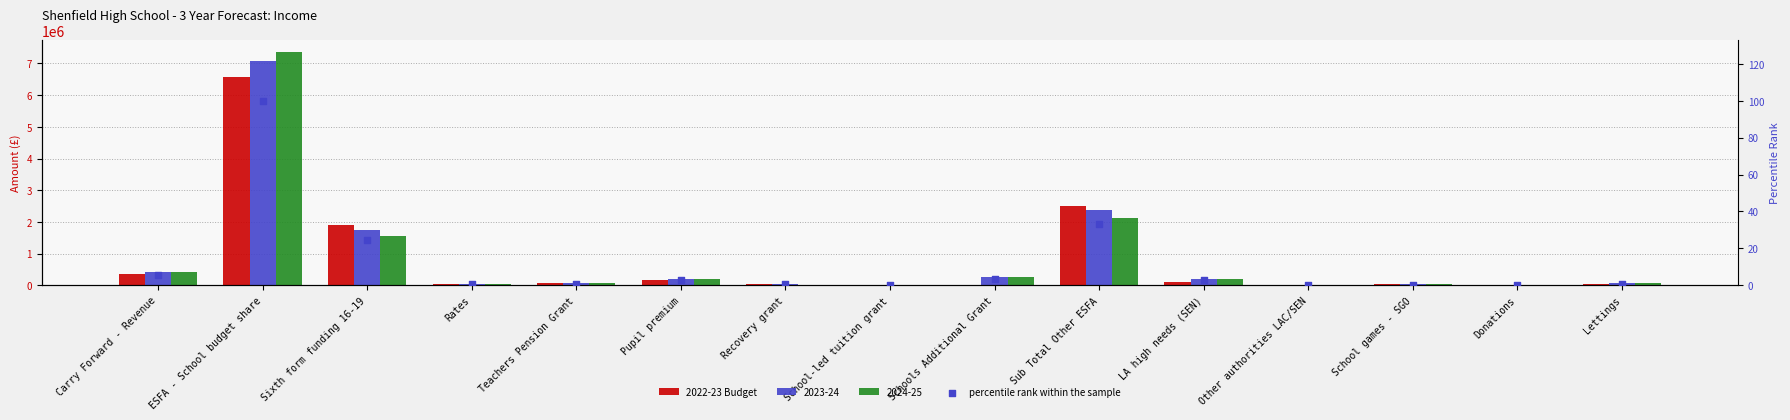

At which category is the sum across all series the highest?

ESFA - School budget share